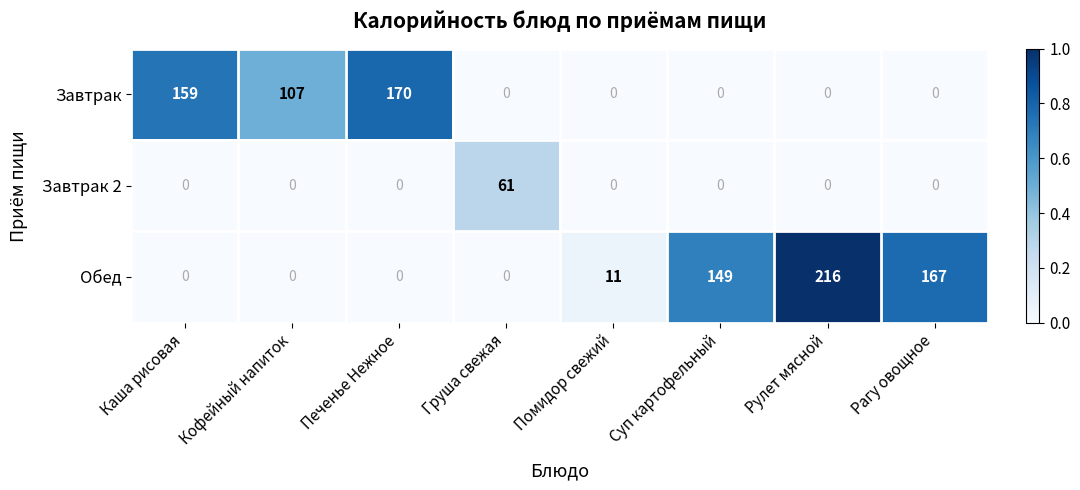

What is the difference between the highest and lowest values at Рулет мясной?

216